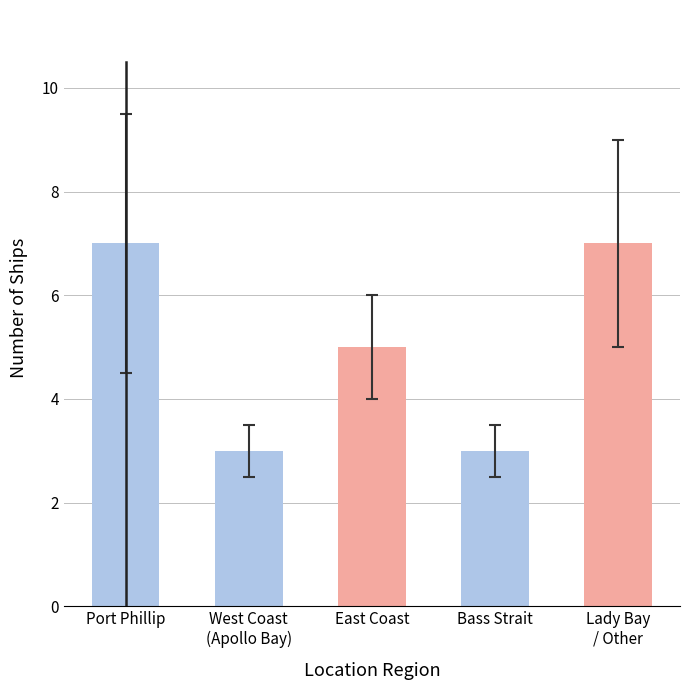

The value at West Coast
(Apollo Bay) is 5. True or false?

False